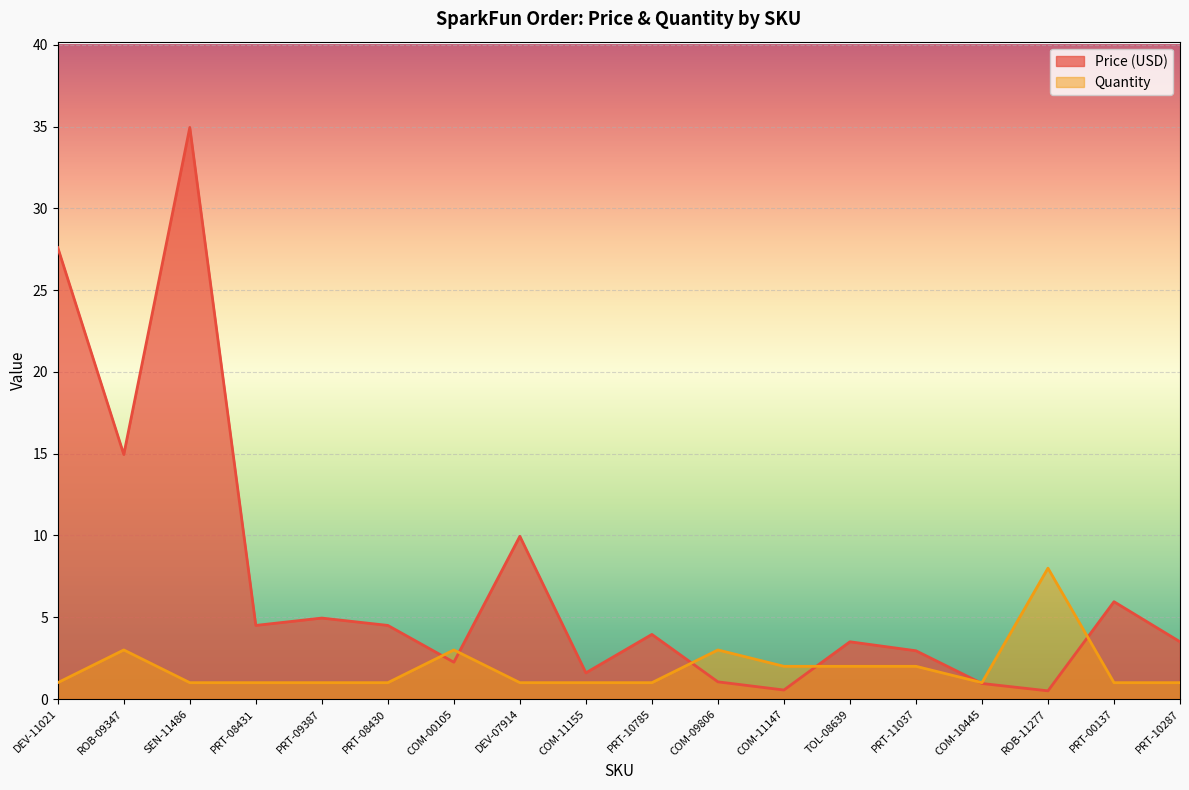

Rank the series by their maximum value, from lowest to highest.

Quantity, Price (USD)